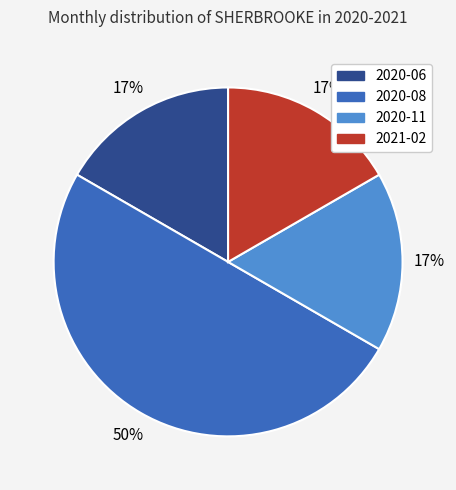

What is the ratio of the value at 2020-11 to the value at 2020-06?

1.0